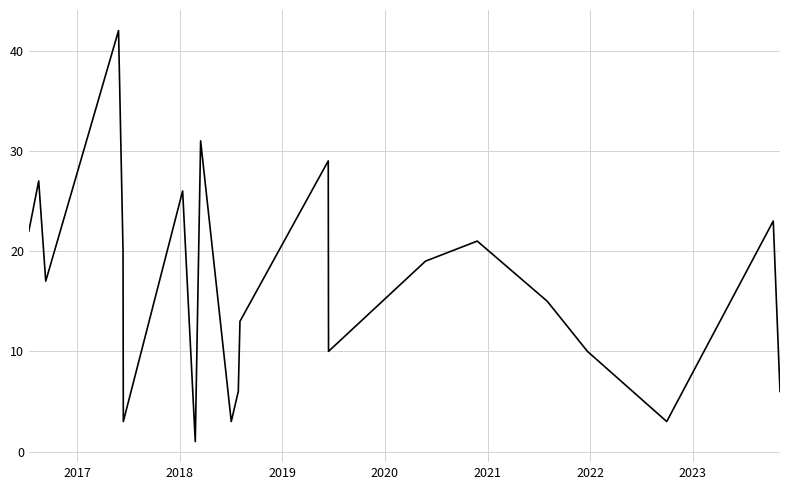

What is the maximum value shown in the chart?

42